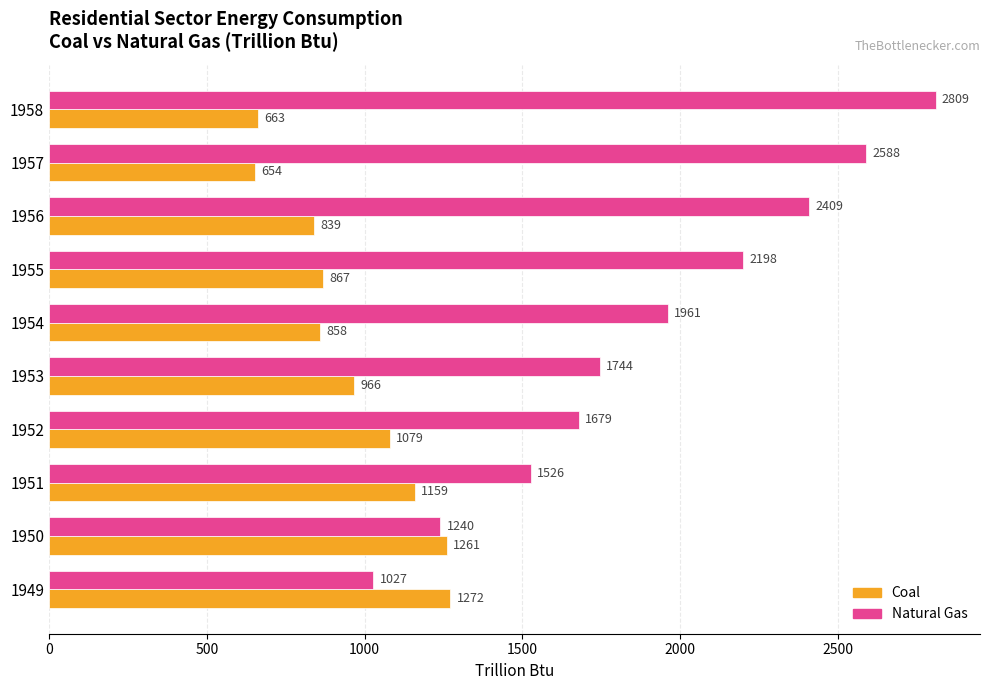

Which series has the widest spread of values?

Natural Gas